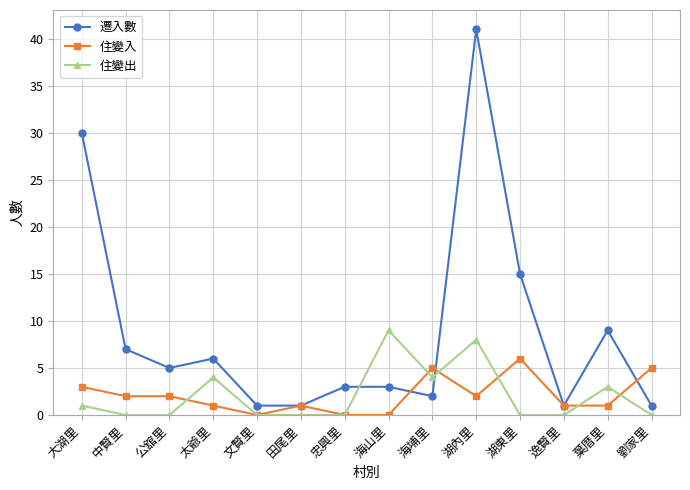

How many distinct data groups are displayed?

3